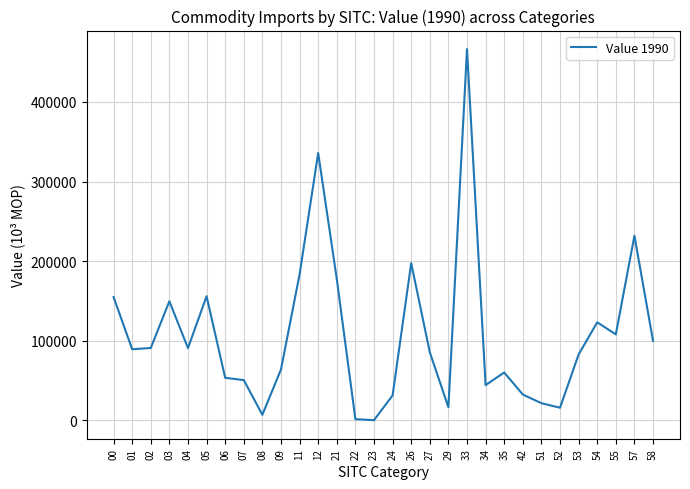

What is the sum of all values?

3224585